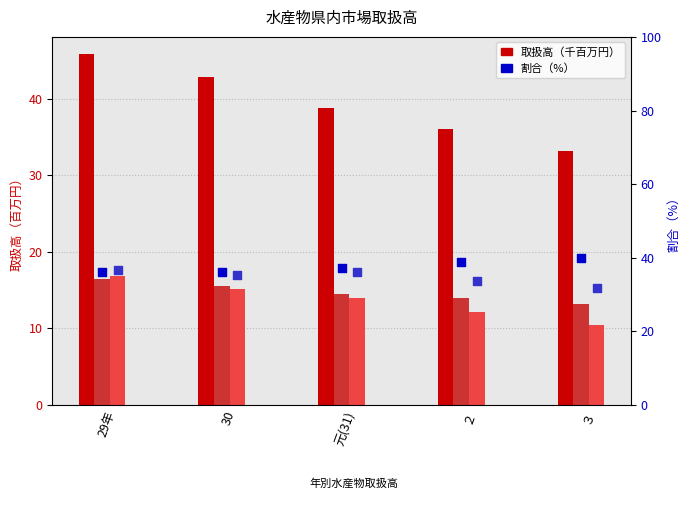

At how many categories does at least one series exceed 16?

5